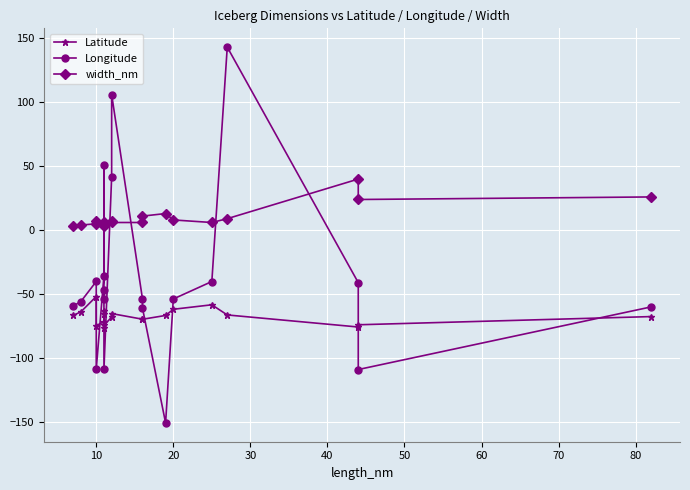

What are all the series names shown in the legend?

Latitude, Longitude, width_nm